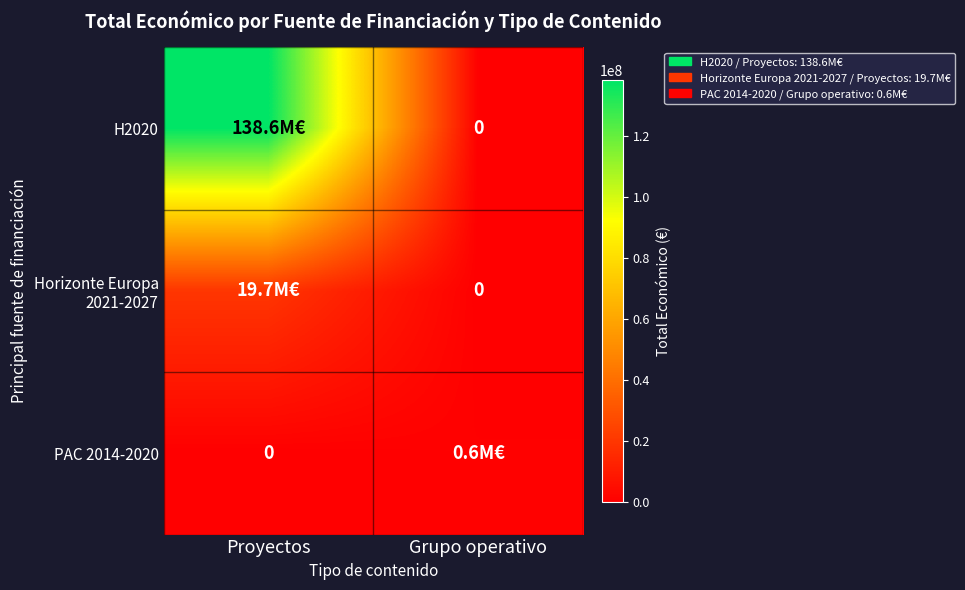

Which category has the highest value across all series?

Proyectos